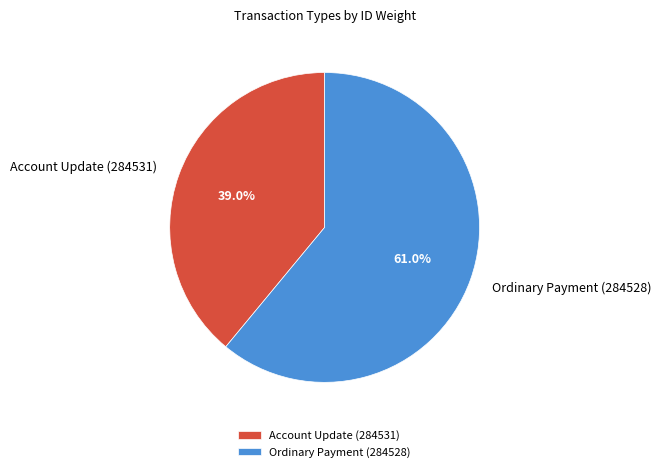

True or false: Account Update (284531) accounts for 39% of the total.

True